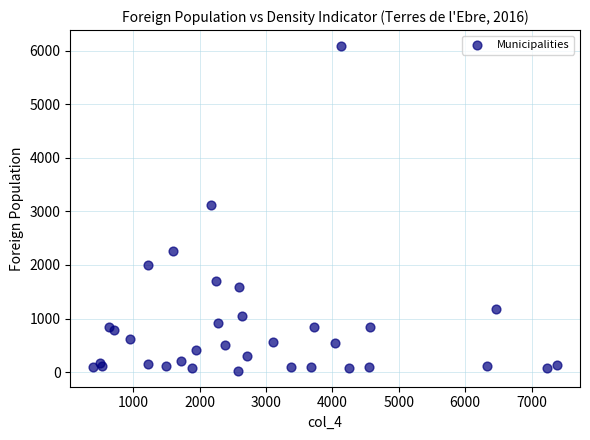

What Y value in the scatter plot is closest to 3055?

3124